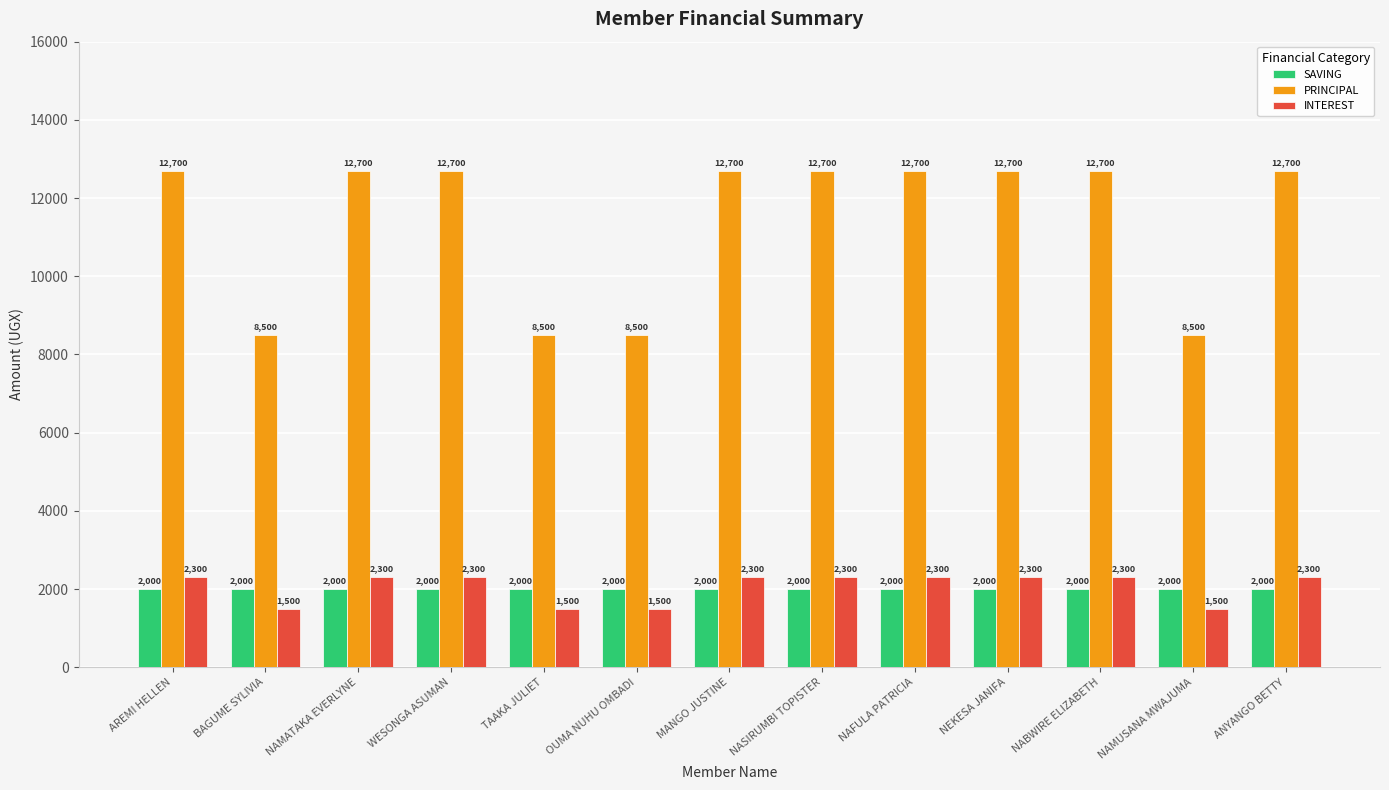

What is the lowest value of the PRINCIPAL series?

8500